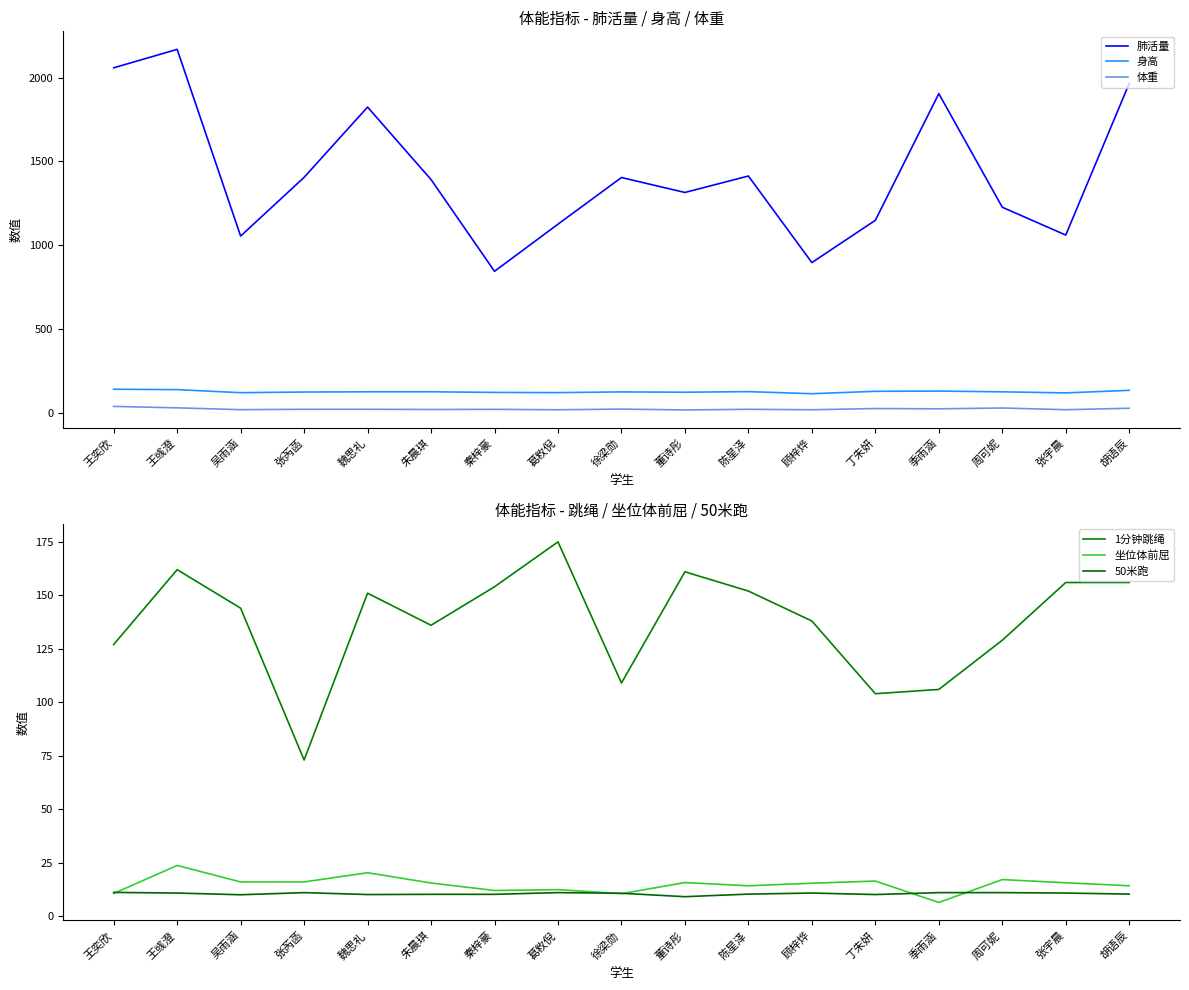

List the series in order of their peak value, lowest first.

50米跑, 坐位体前屈, 体重, 身高, 1分钟跳绳, 肺活量